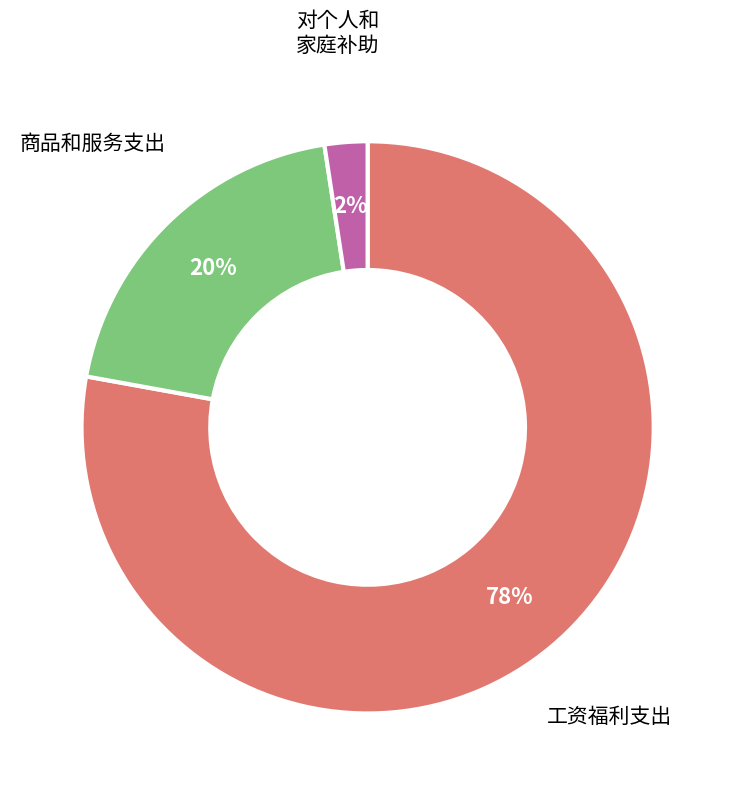

Is there any slice that represents more than half of the pie?

Yes